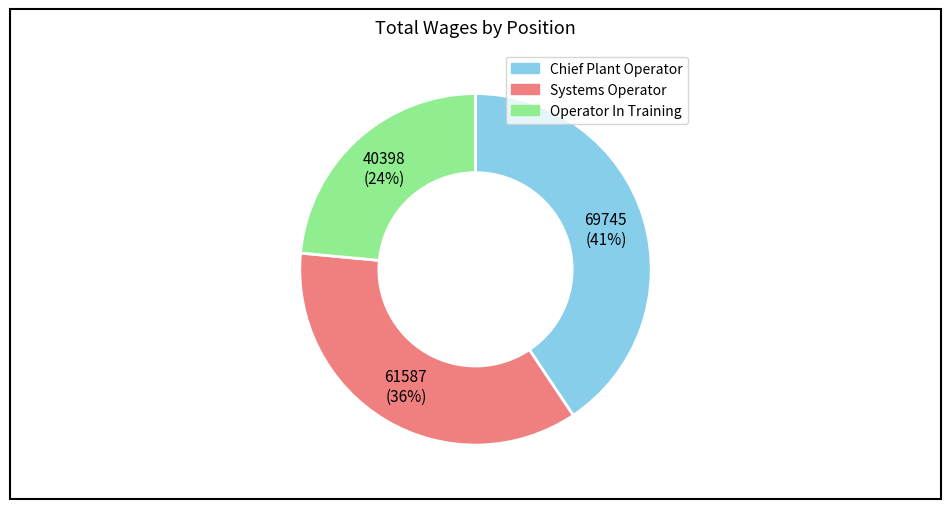

The Systems Operator slice represents 36% of the pie. True or false?

True